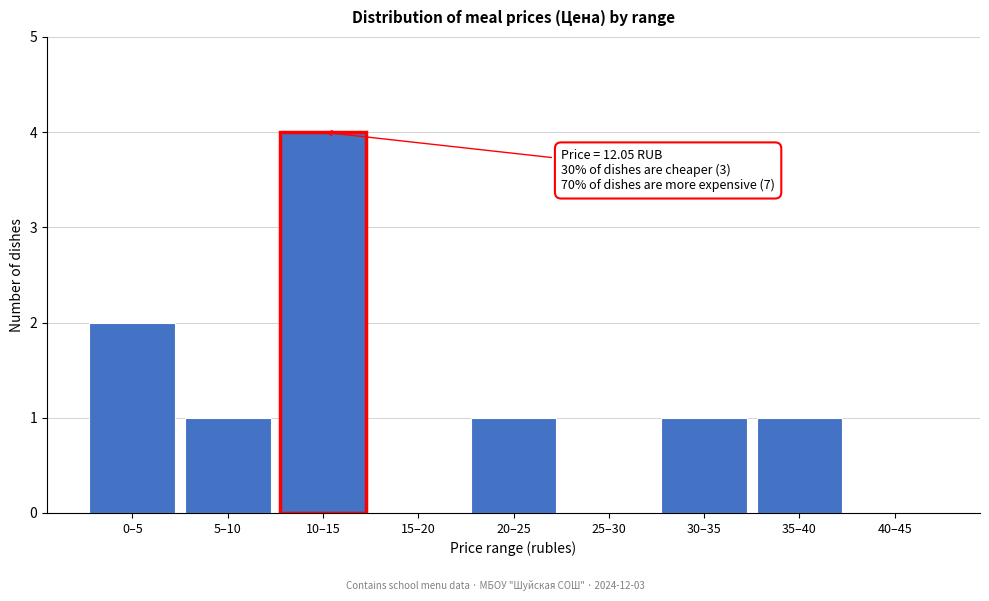

Reading left to right, transcribe all the data shown in this chart.

0–5=2	5–10=1	10–15=4	15–20=0	20–25=1	25–30=0	30–35=1	35–40=1	40–45=0